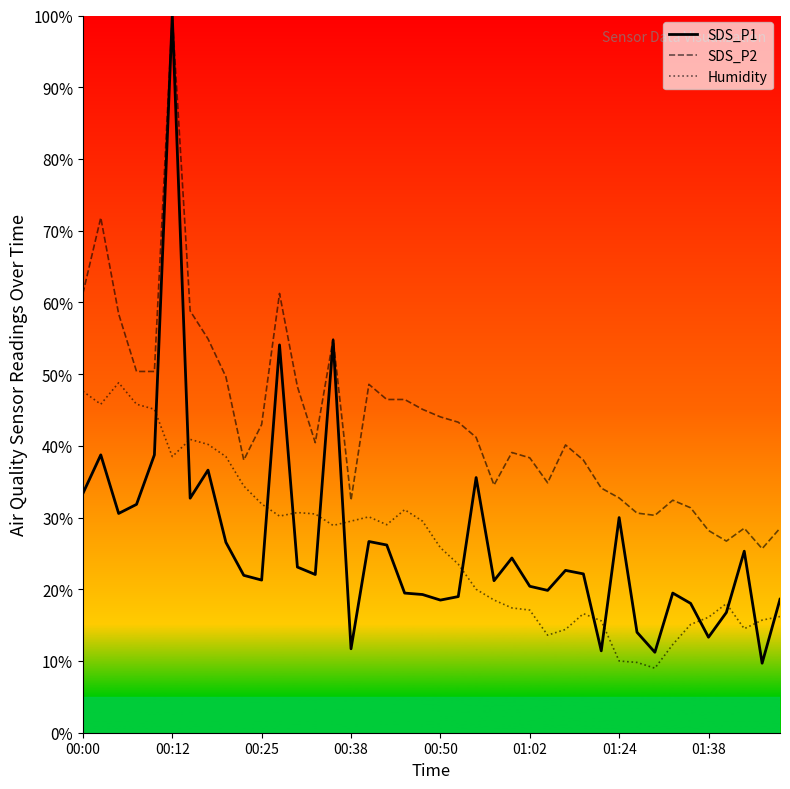

What is the greatest value displayed?

100.0